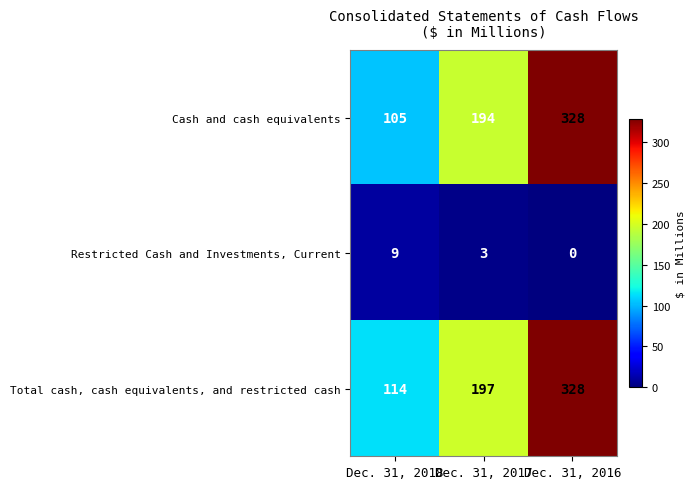

Is it true that Total cash, cash equivalents, and restricted cash equals 40 at Dec. 31, 2017?

False